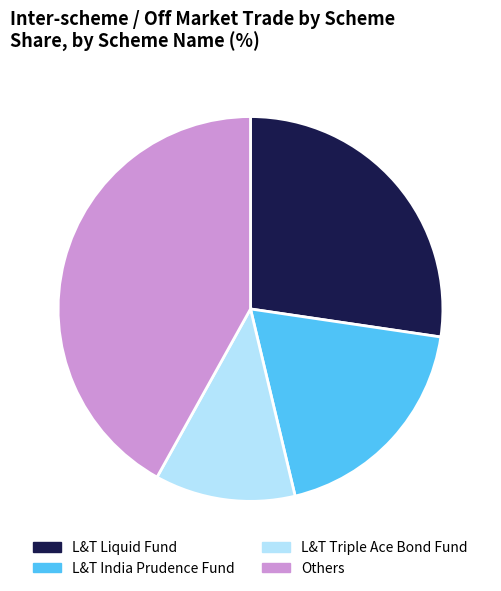

Is the sum of L&T India Prudence Fund and L&T Triple Ace Bond Fund greater than half?

No